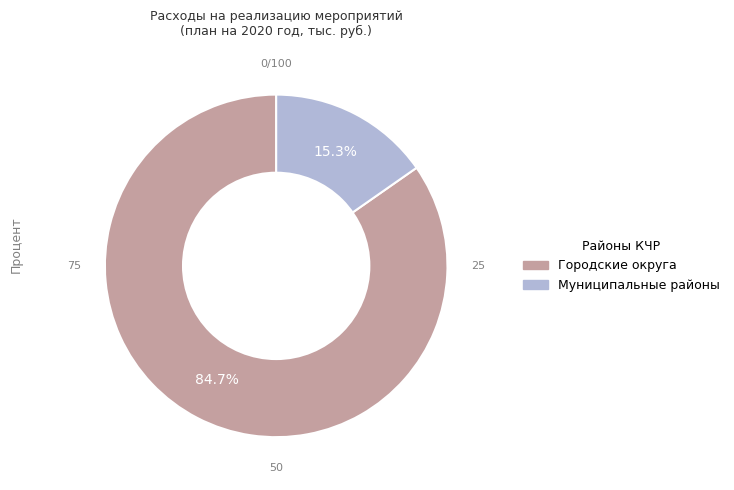

Does Городские округа represent more than half of the total?

Yes